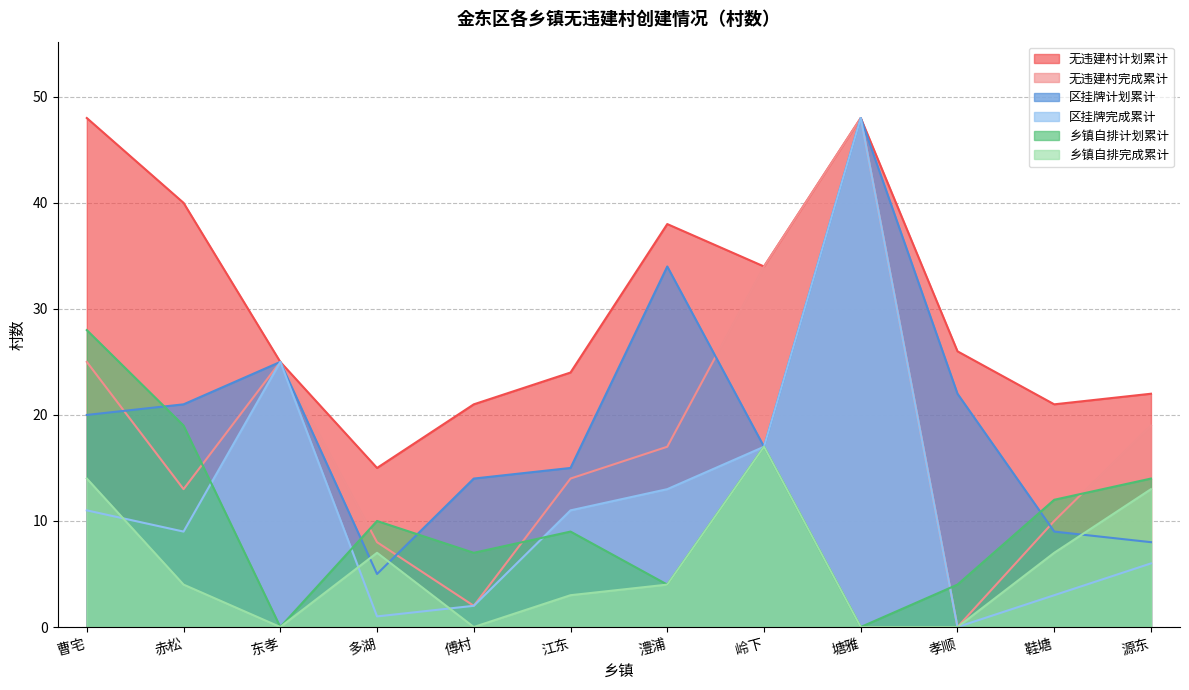

At which label does 无违建村完成累计 reach its peak?

塘雅